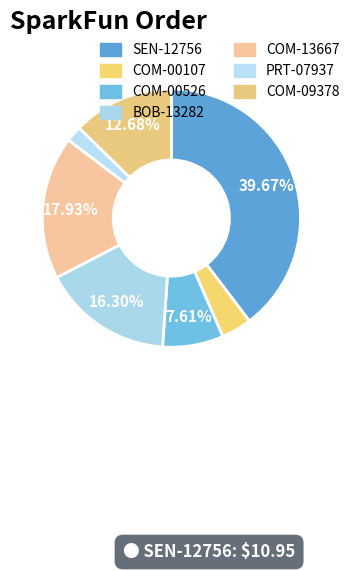

To the nearest percent, what is the difference between the PRT-07937 and BOB-13282 slice percentages?

14%